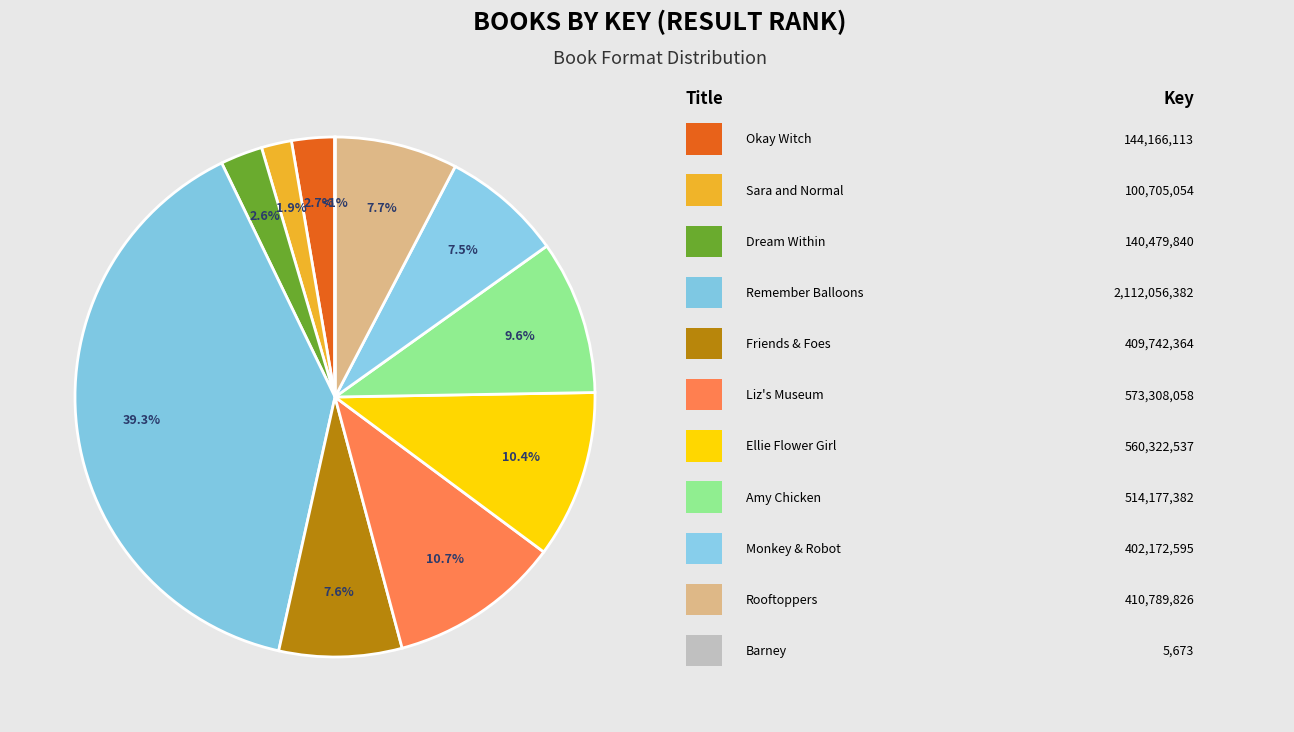

Is there any slice that represents more than half of the pie?

No